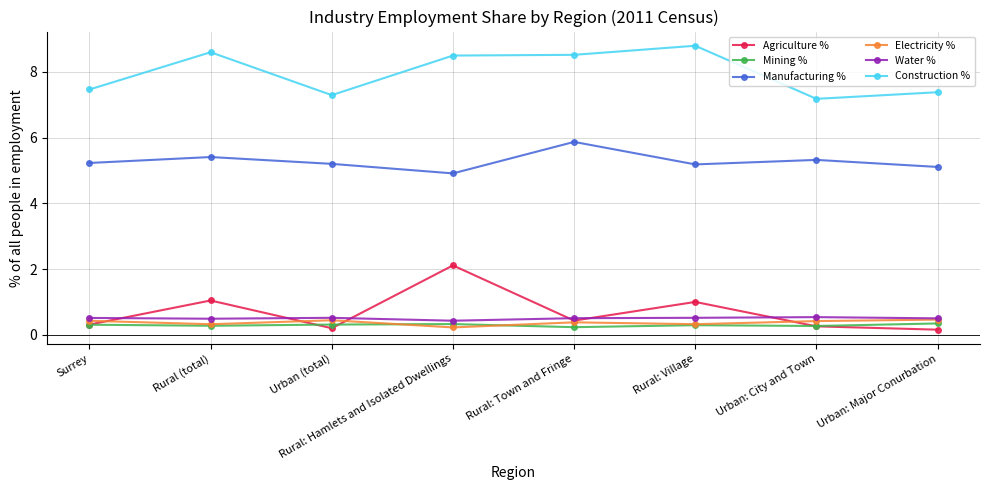

Which series changed the most between Urban (total) and Rural: Hamlets and Isolated Dwellings?

Agriculture %